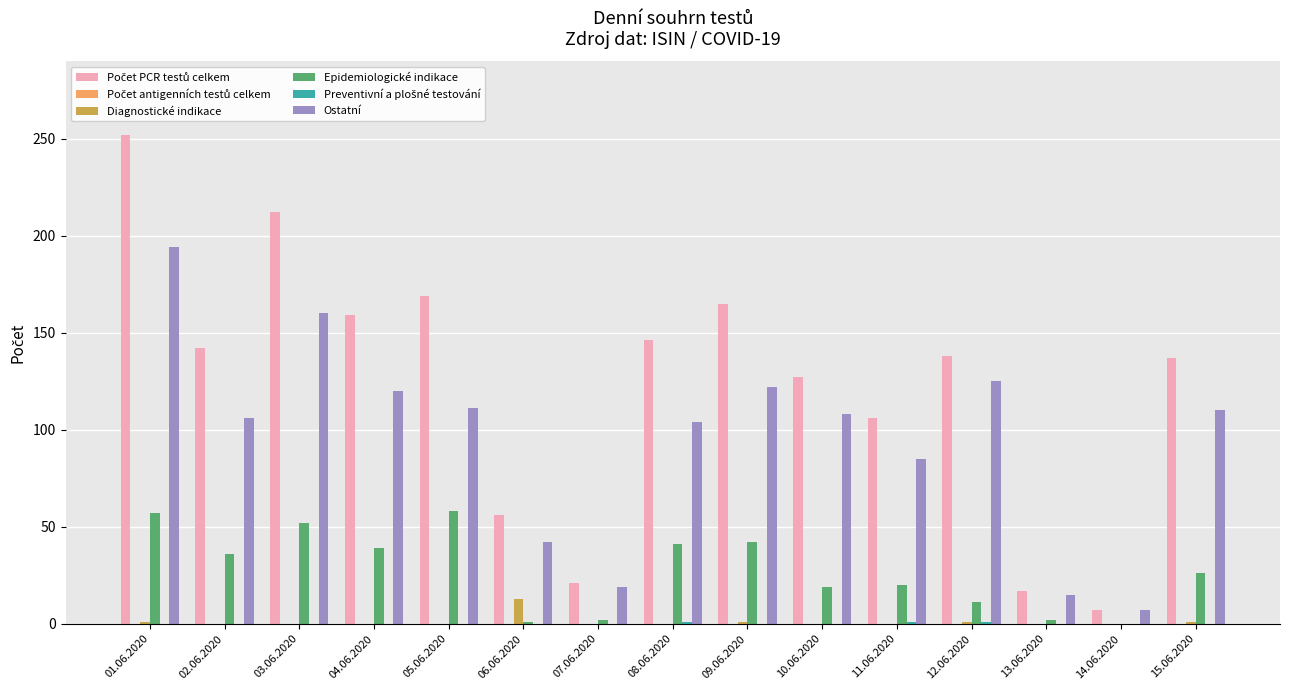

True or false: Epidemiologické indikace has a value of 42 at 09.06.2020.

True